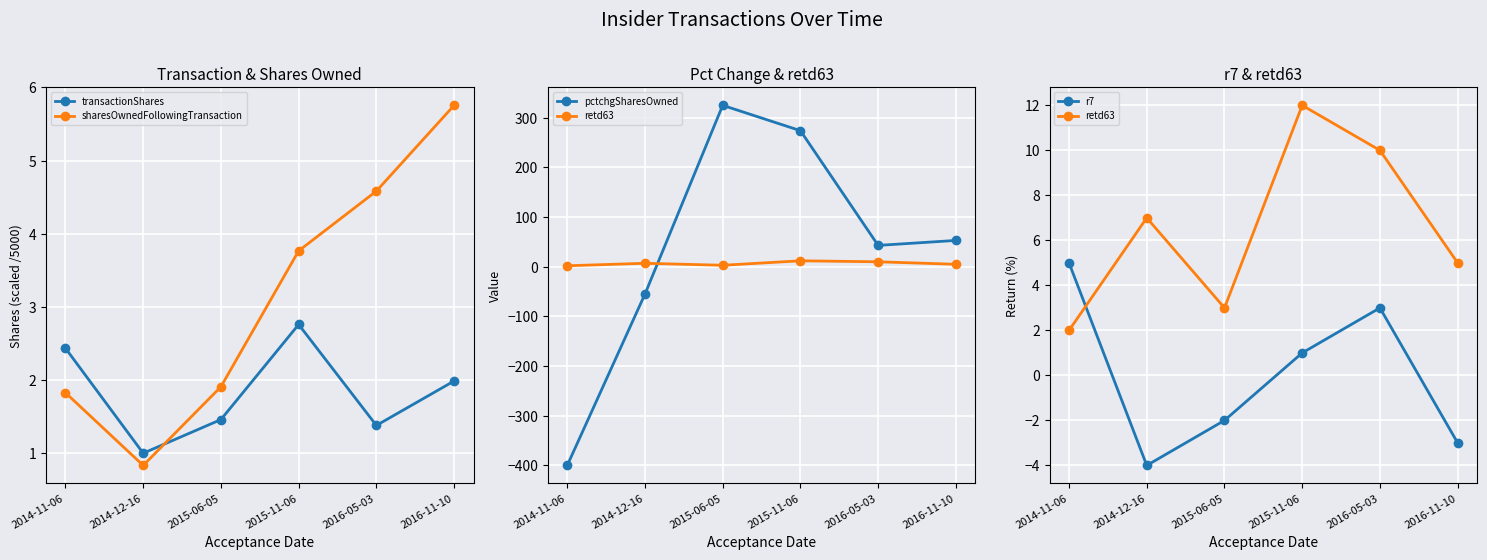

At which category is the sum across all series the highest?

2015-06-05